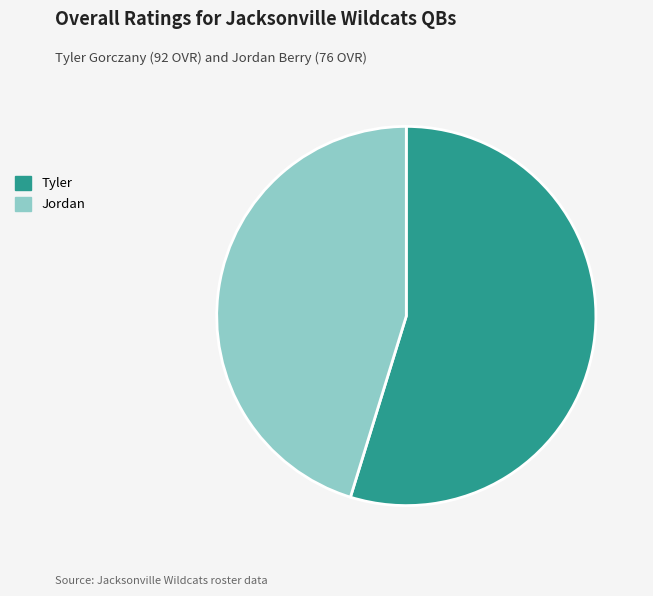

Is it true that Tyler is 46% of the pie?

False